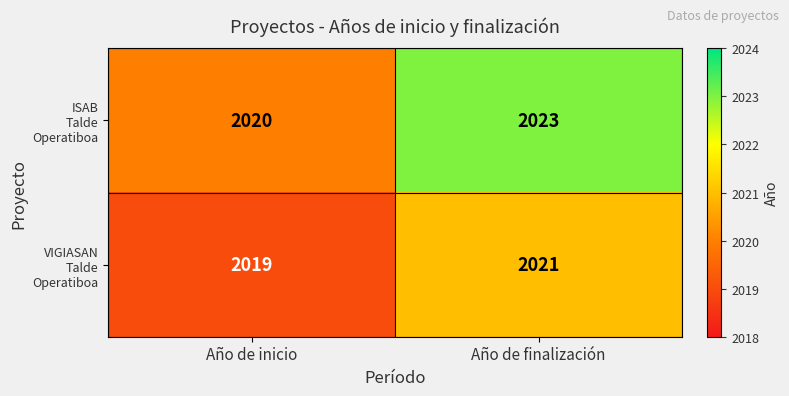

Which category has the highest value across all series?

Año de finalización